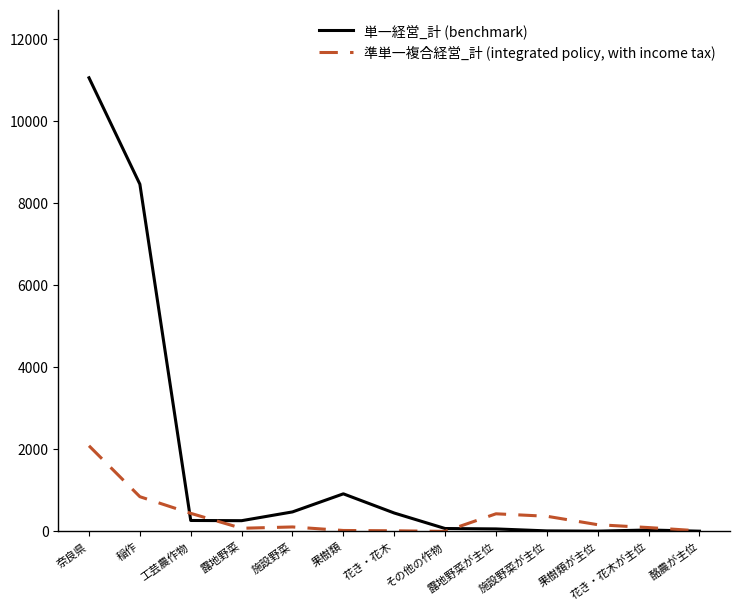

The 準単一複合経営_計 (integrated policy, with income tax) series shows 3066 at 奈良県. True or false?

False